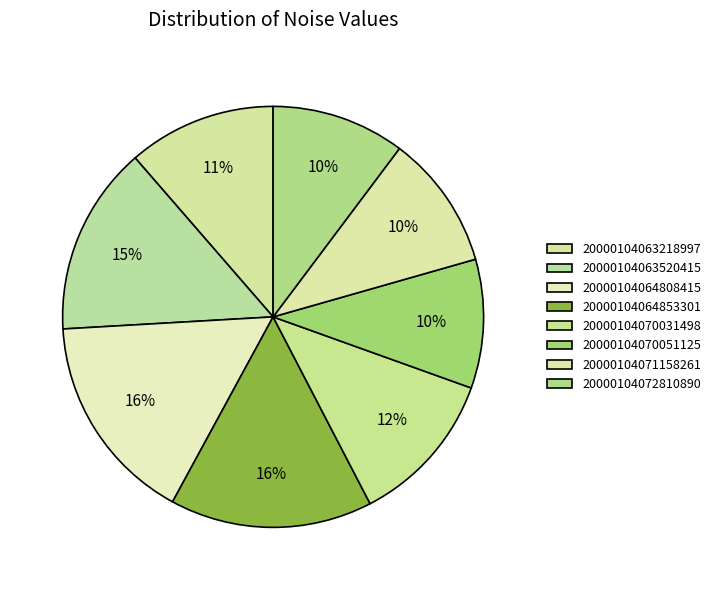

Rank the categories by value from highest to lowest.

20000104064808415, 20000104064853301, 20000104063520415, 20000104070031498, 20000104063218997, 20000104071158261, 20000104072810890, 20000104070051125